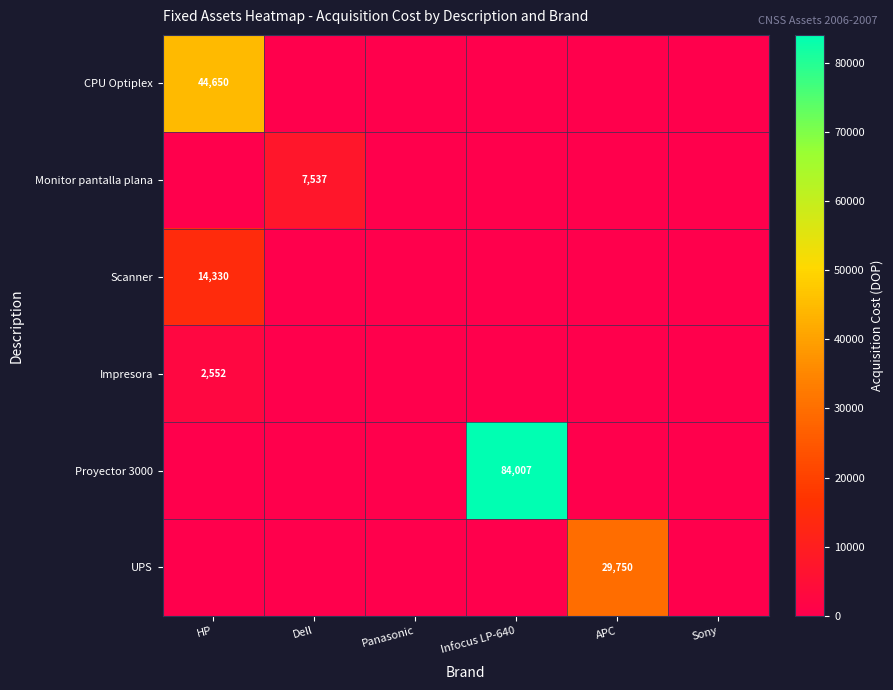

The CPU Optiplex series shows 64258 at HP. True or false?

False